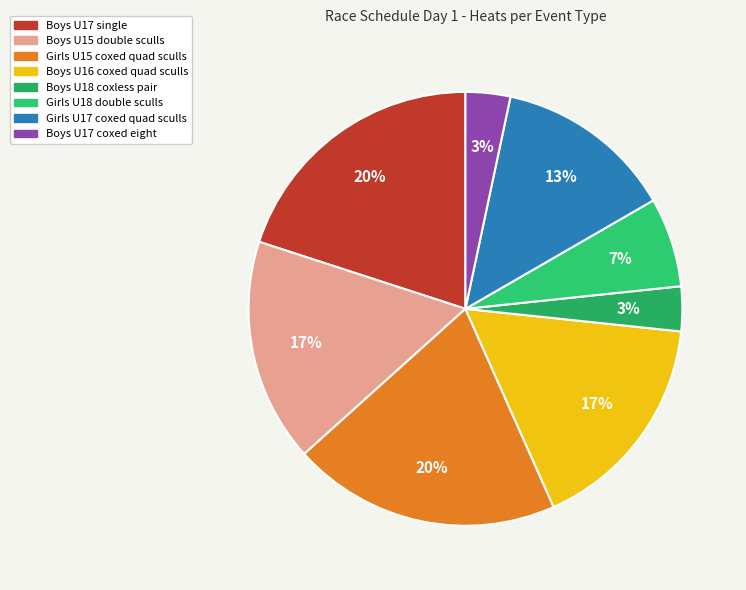

How many slices are in this pie chart?

8